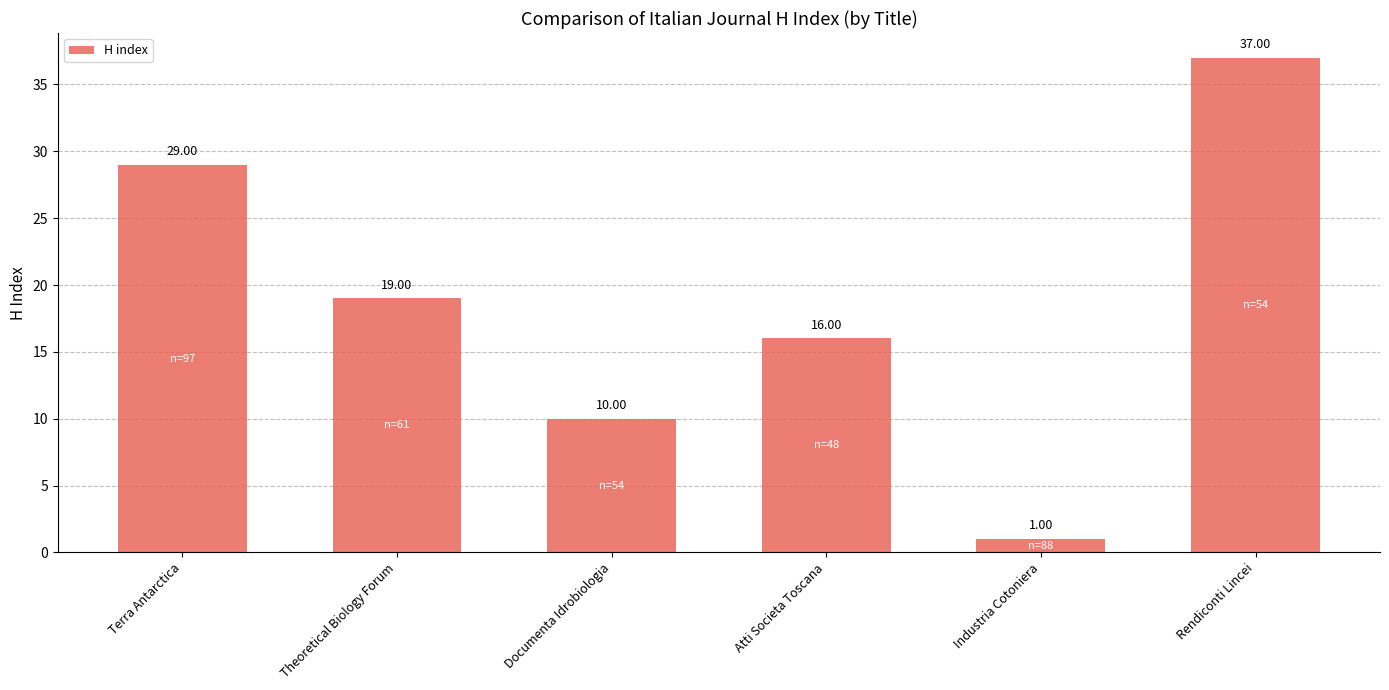

Between Atti Societa Toscana and Industria Cotoniera, which is larger?

Atti Societa Toscana